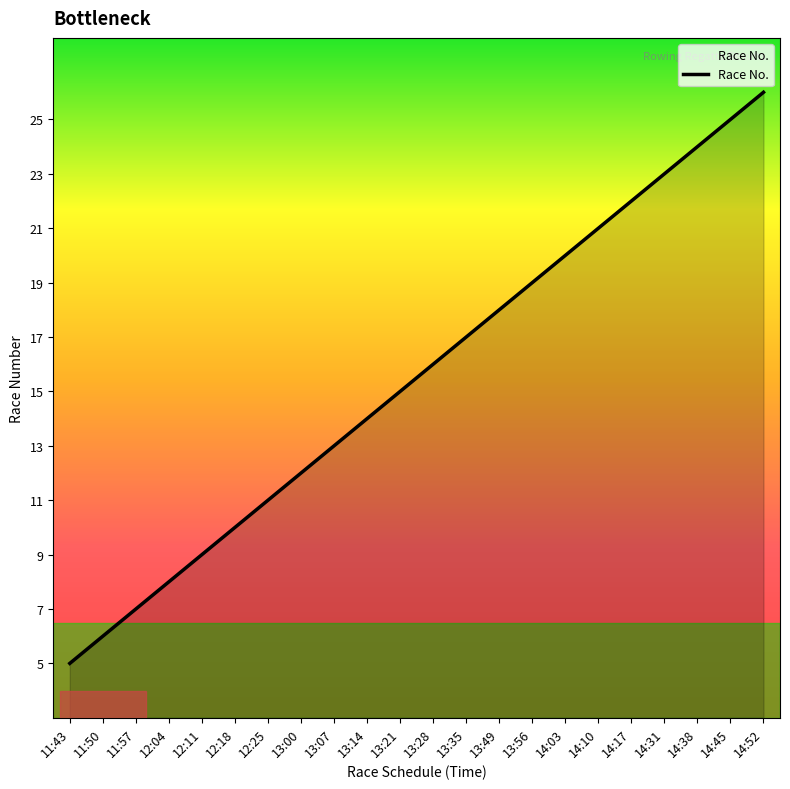

Reading right to left, what are all the values shown in this chart?

14:52=26	14:45=25	14:38=24	14:31=23	14:17=22	14:10=21	14:03=20	13:56=19	13:49=18	13:35=17	13:28=16	13:21=15	13:14=14	13:07=13	13:00=12	12:25=11	12:18=10	12:11=9	12:04=8	11:57=7	11:50=6	11:43=5